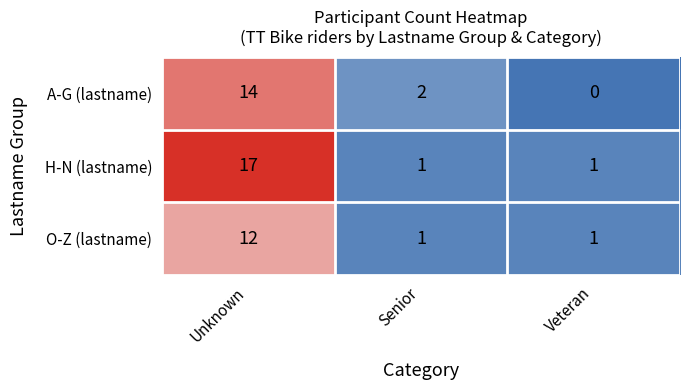

At which category does the chart reach its minimum across all series?

Veteran